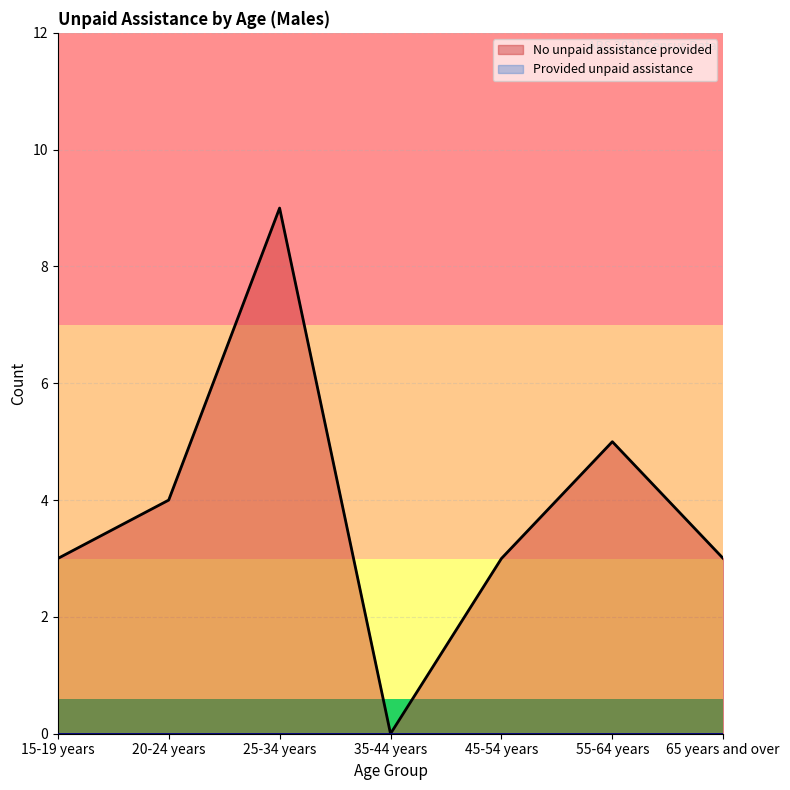

At how many categories does at least one series exceed 3?

3